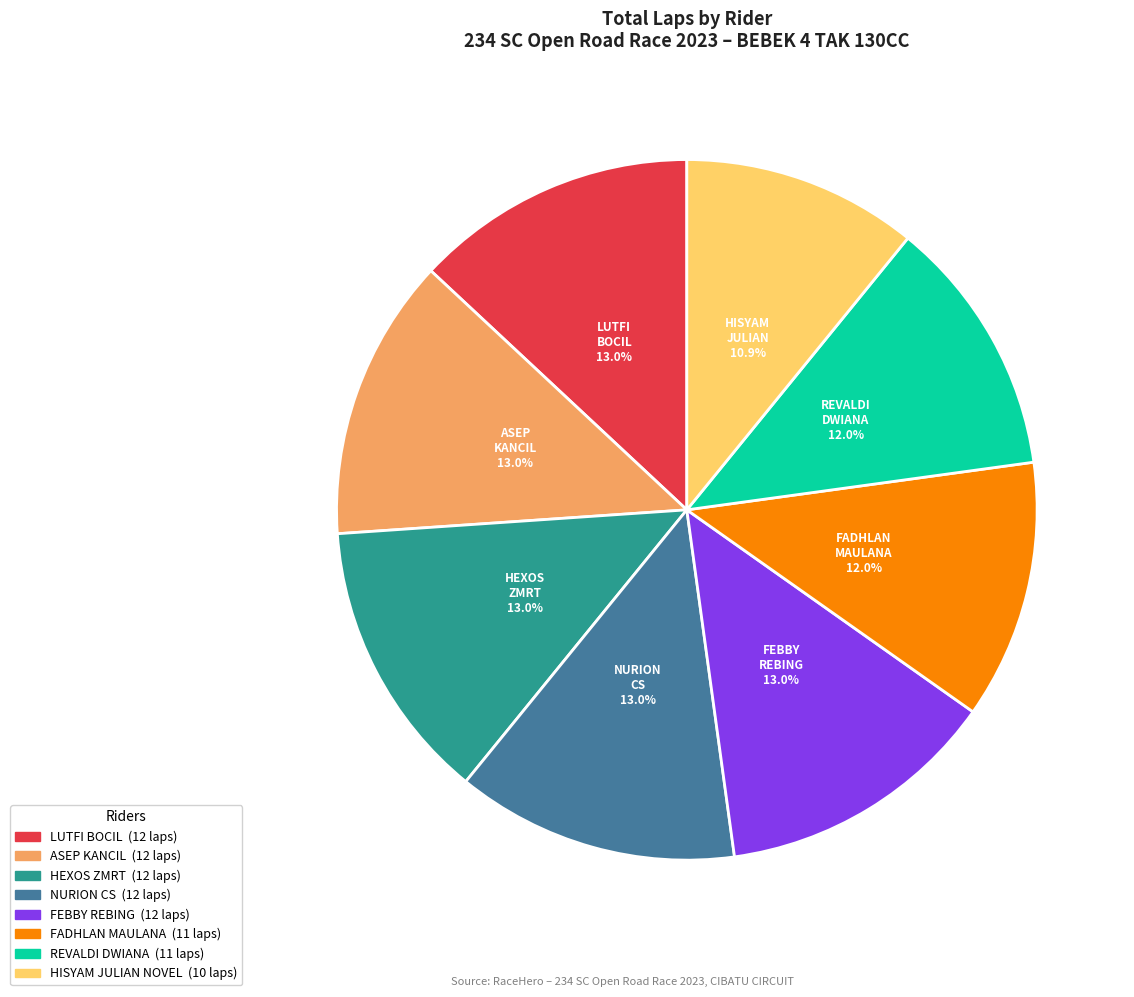

Count the number of slices in the pie.

8